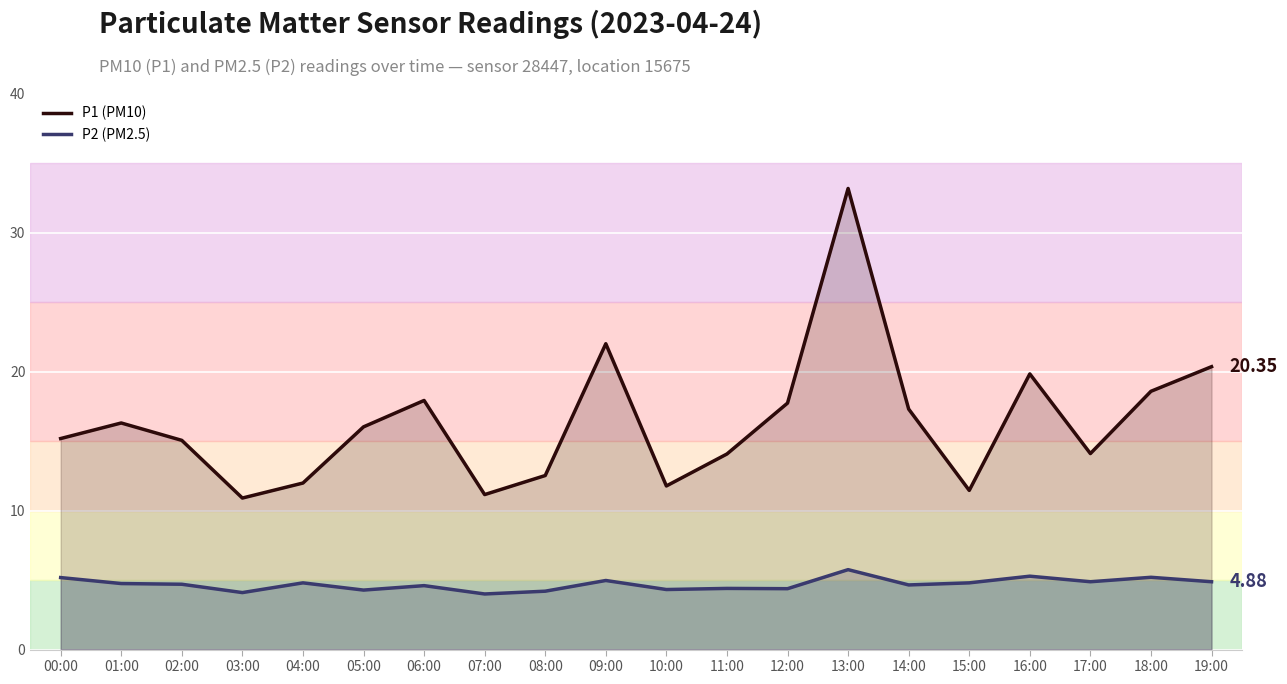

At 04:00, list the series in order from largest to smallest.

P1 (PM10), P2 (PM2.5)